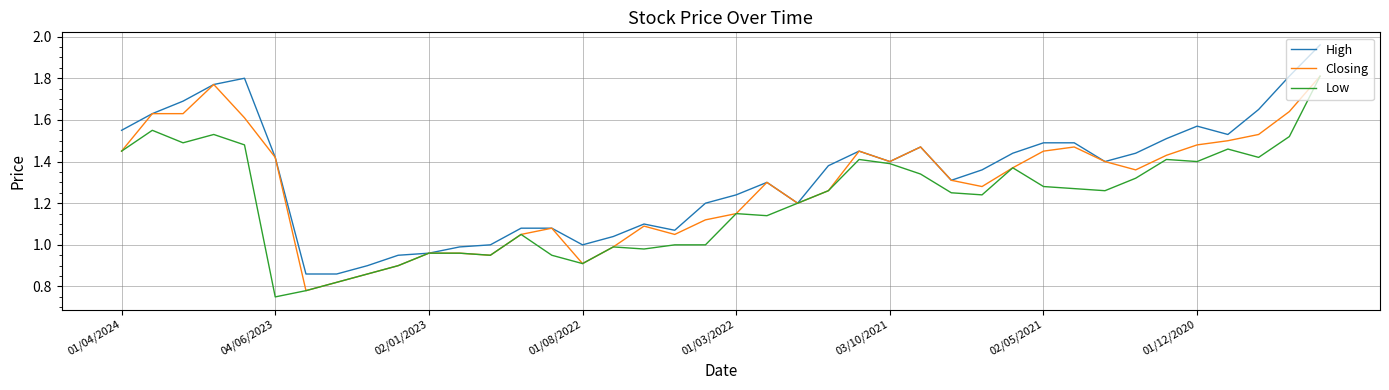

Rank the series by their average value, from highest to lowest.

High, Closing, Low